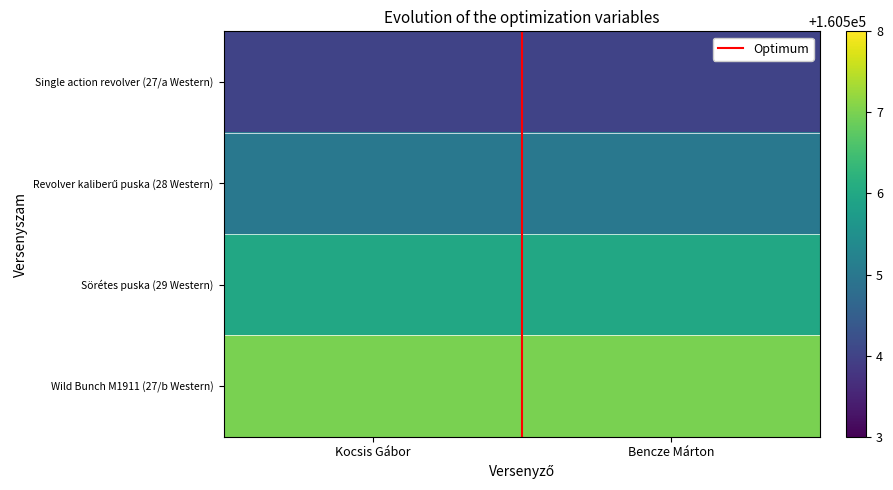

Which series has the largest total across all categories?

Wild Bunch M1911 (27/b Western)